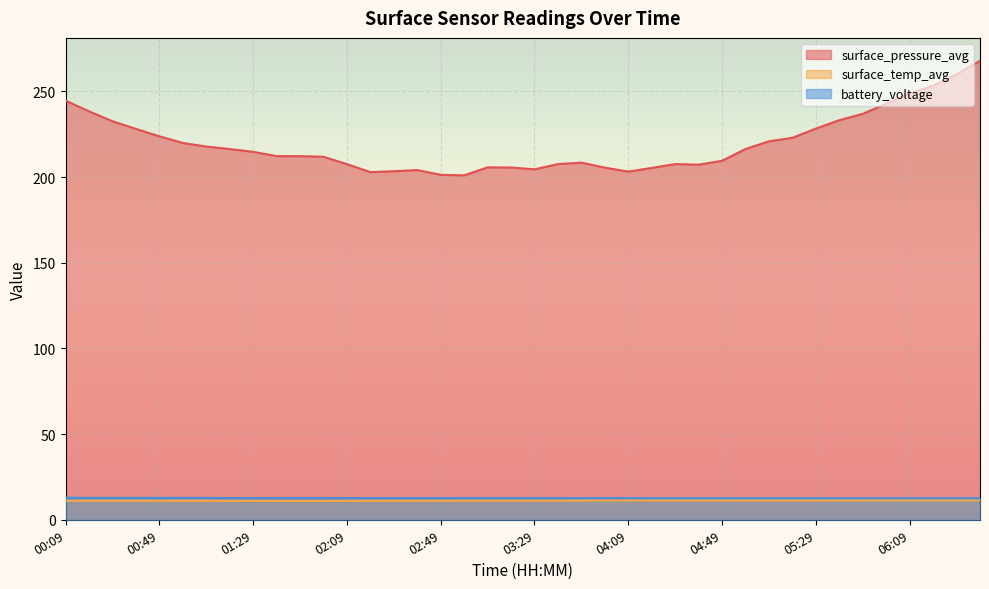

Rank the categories by surface_pressure_avg value from highest to lowest.

06:39, 06:29, 06:19, 06:09, 00:09, 05:59, 00:19, 05:49, 05:39, 00:29, 05:29, 00:39, 00:49, 05:19, 05:09, 00:59, 01:09, 04:59, 01:19, 01:29, 01:39, 01:49, 01:59, 04:49, 03:49, 04:29, 03:39, 02:09, 04:39, 03:09, 03:19, 03:59, 04:19, 03:29, 02:39, 02:29, 04:09, 02:19, 02:49, 02:59